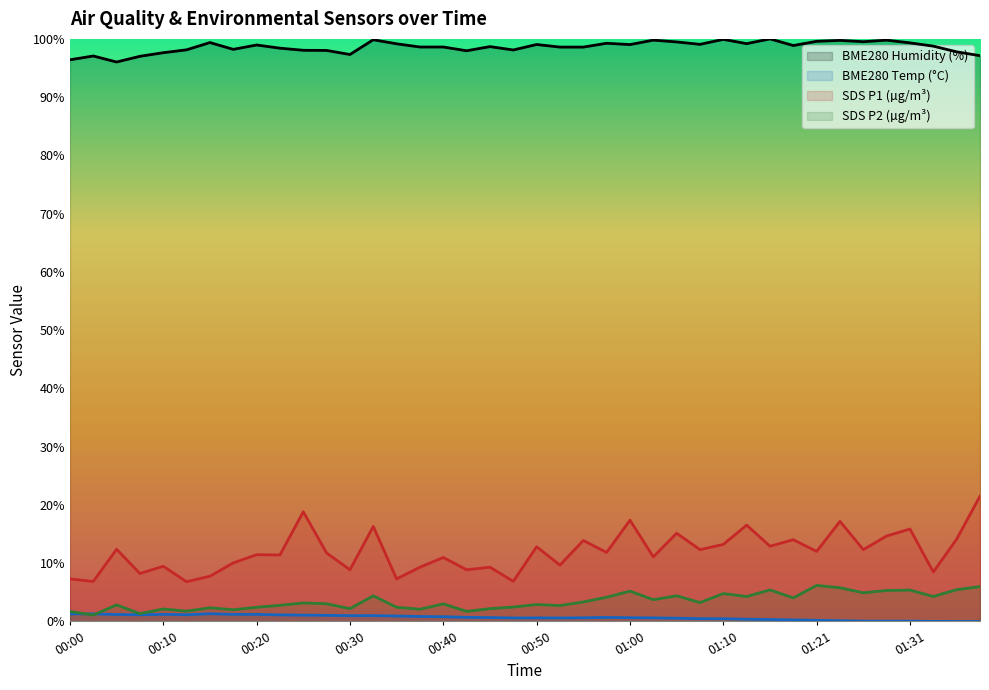

Is it true that SDS_P2 equals 2.4 at 00:35?

True